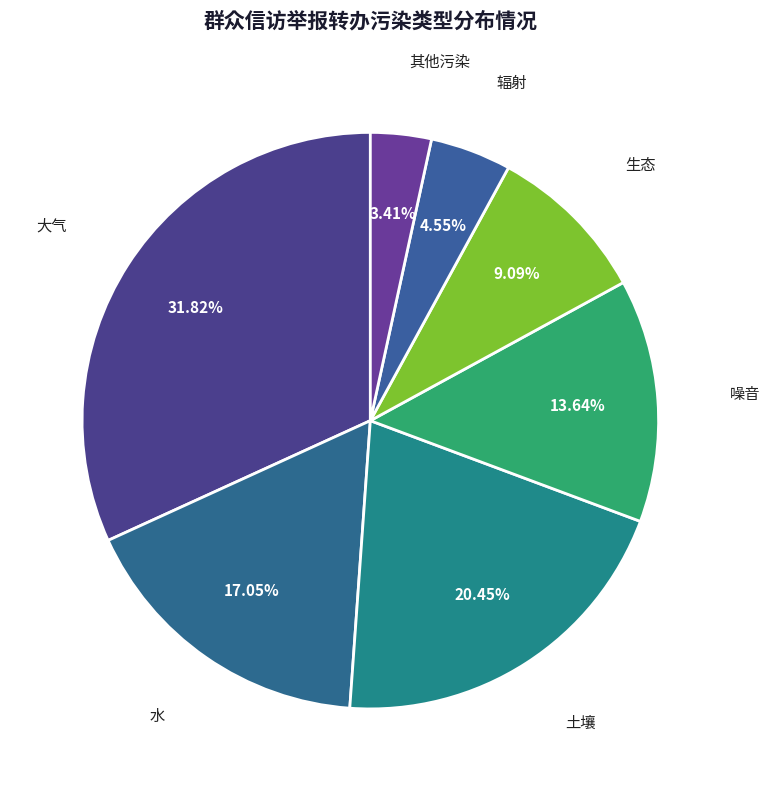

How many slices are in this pie chart?

7